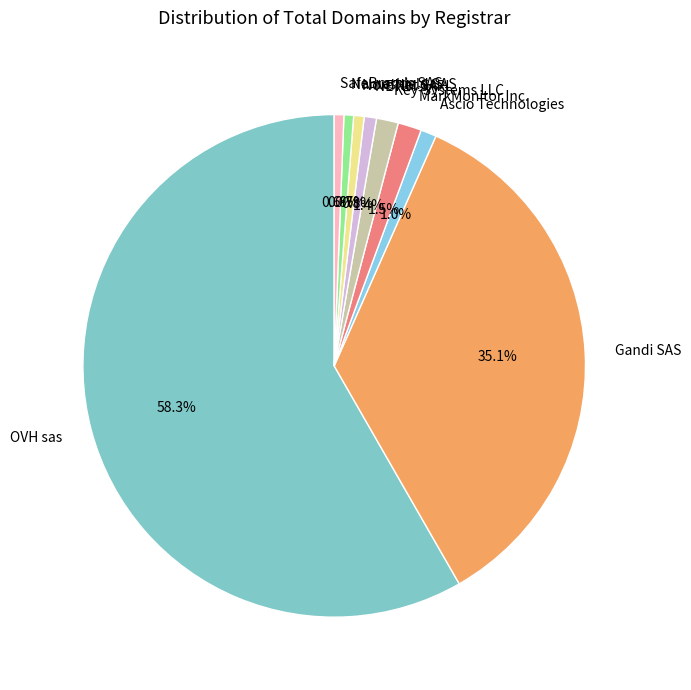

Does Nameshield SAS represent more than half of the total?

No